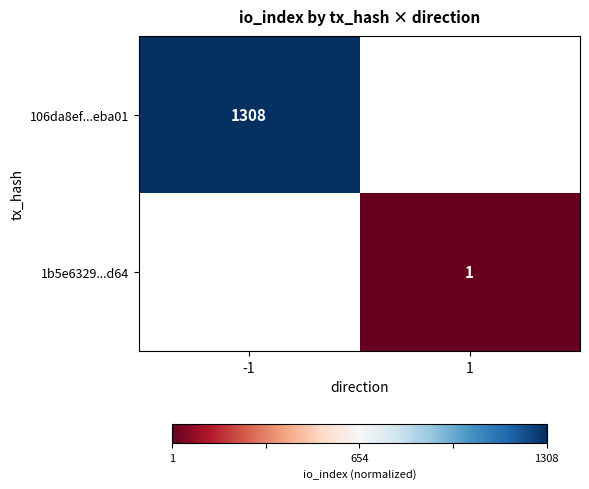

The value of 106da8ef...eba01 at -1 is 1986. True or false?

False